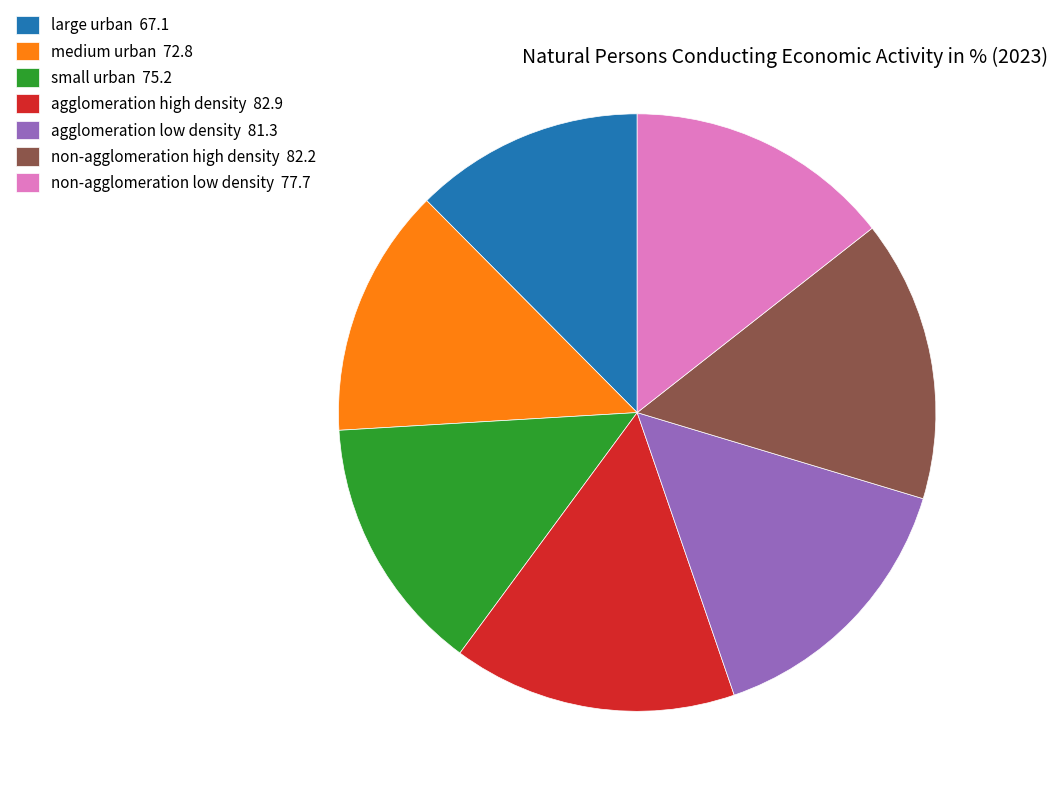

What is the ratio of the value at medium urban 72.8 to the value at non-agglomeration low density 77.7?

0.9